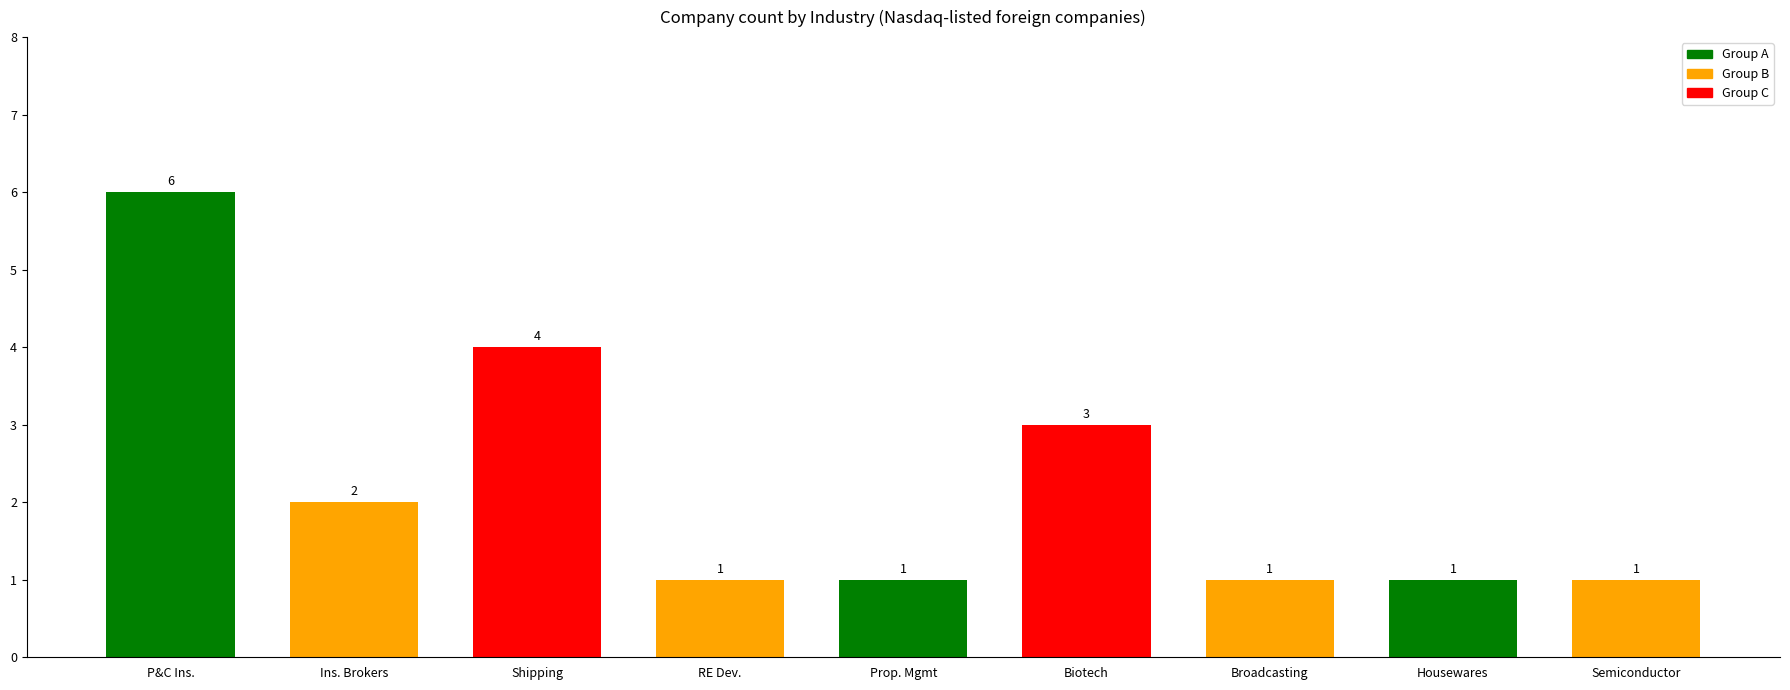

Does the chart contain any negative values?

No